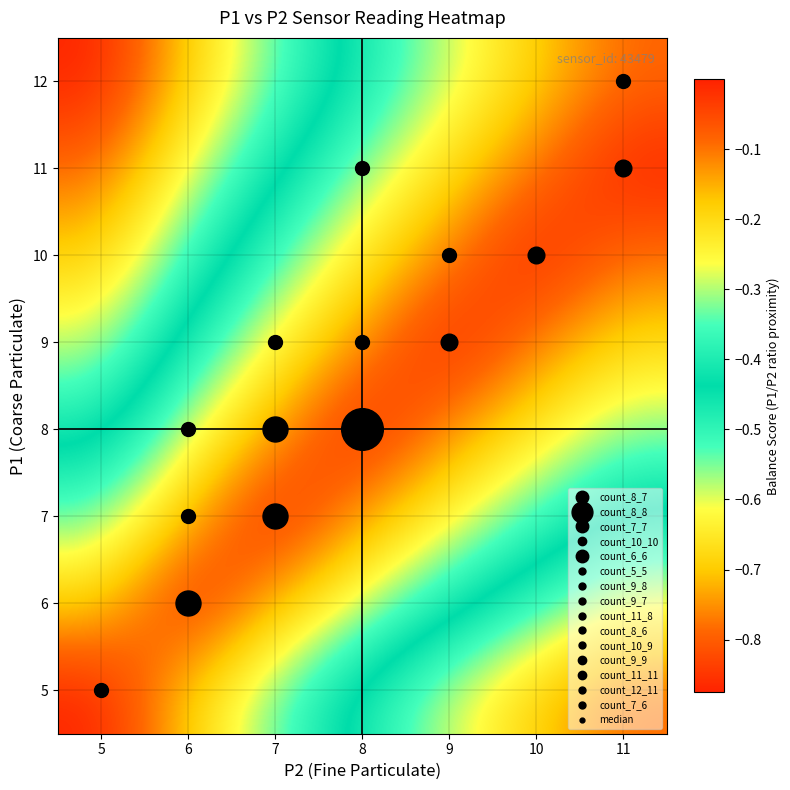

Between 9 and 10, which is larger?

9